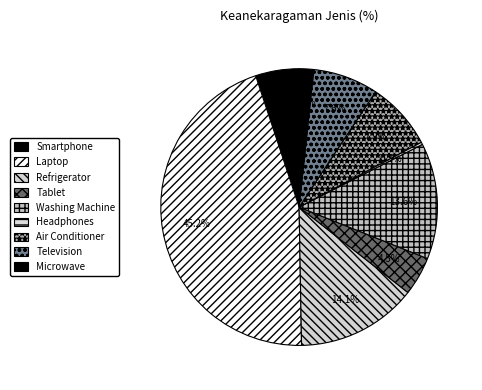

Between Air Conditioner and Laptop, which is larger?

Laptop